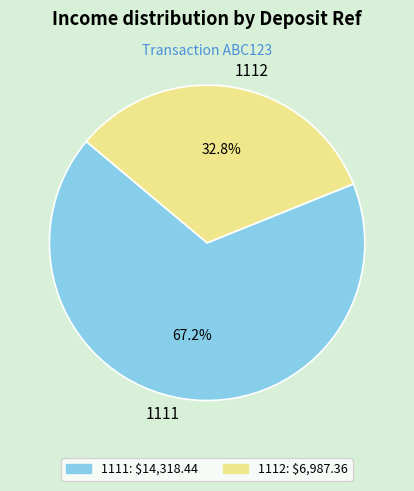

Combined, what portion of the pie is 1111 and 1112?

100.0%